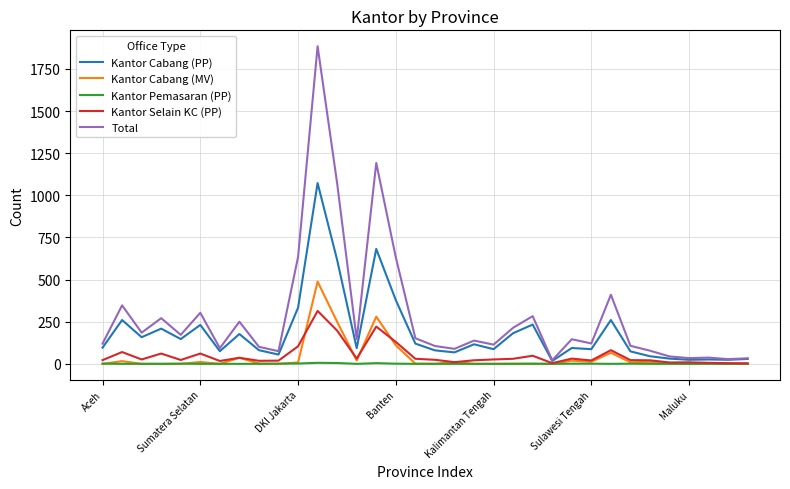

What is the difference between the second highest and minimum values in the Kantor Cabang (MV) series?

280